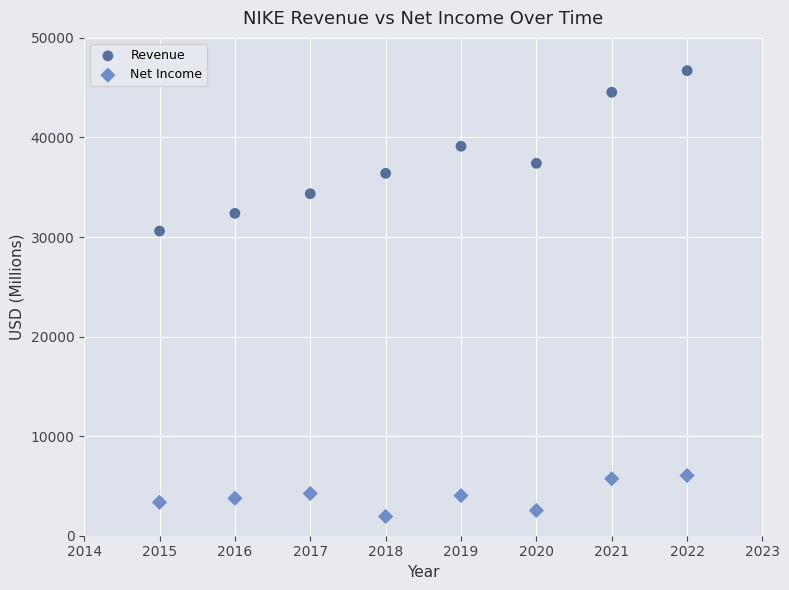

Which series has the widest spread of Y values?

Revenue